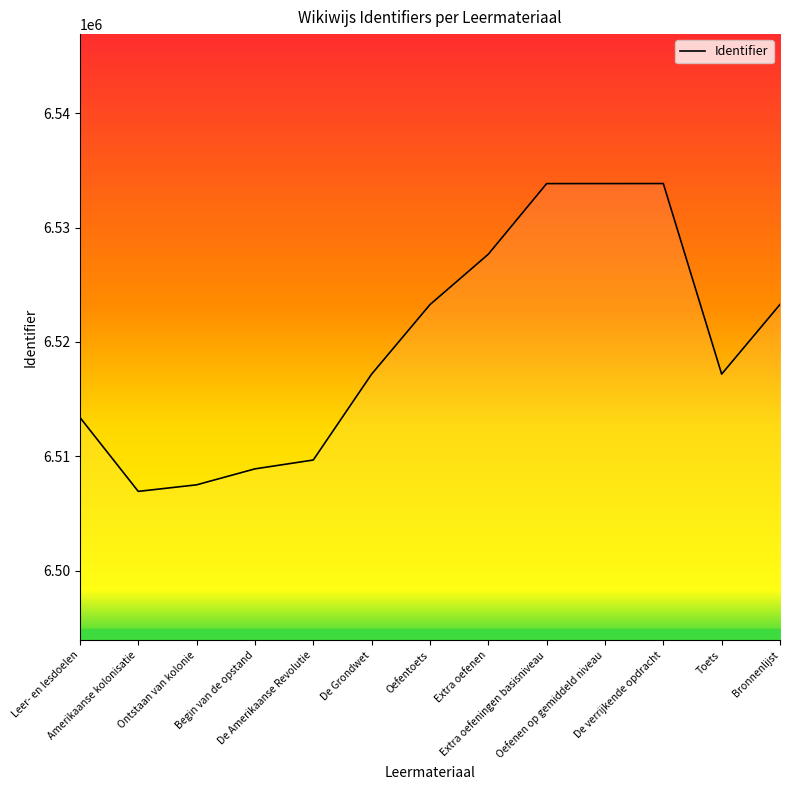

The value at Toets is 8582334. True or false?

False